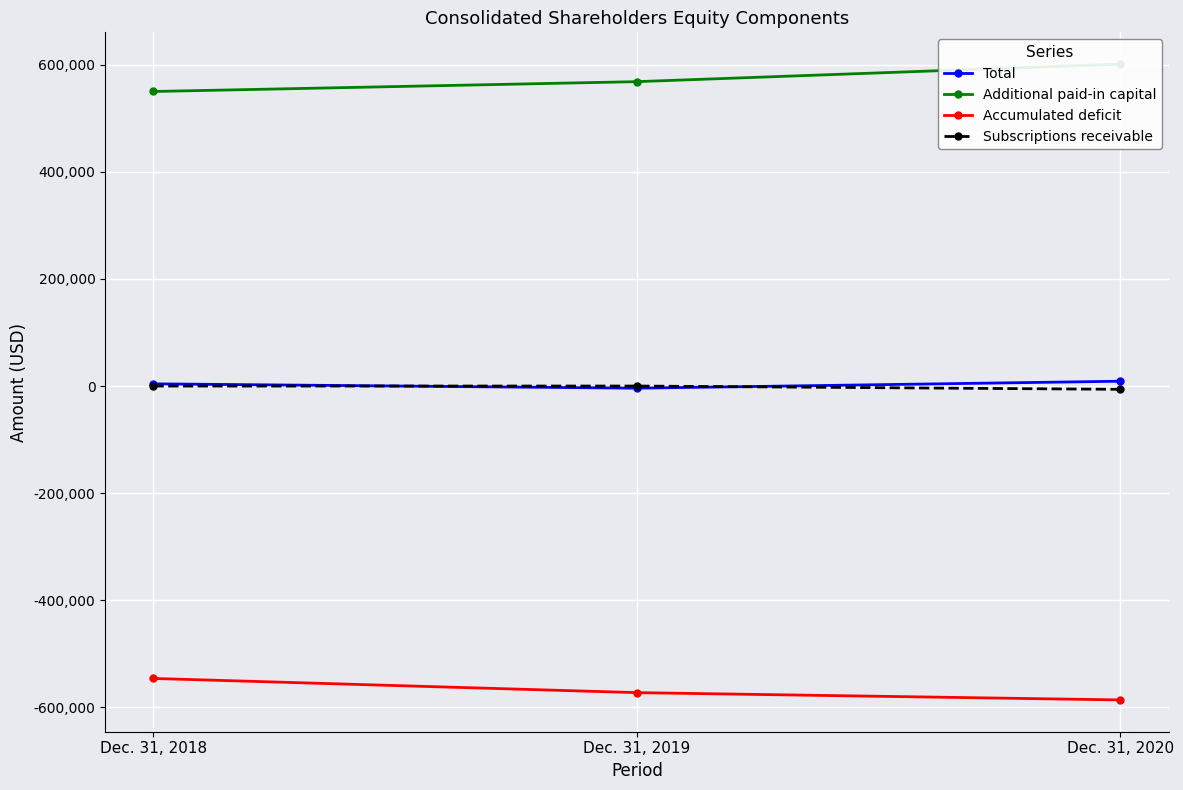

Is the value of Total at Dec. 31, 2020 greater than the value of Accumulated deficit at Dec. 31, 2018?

Yes